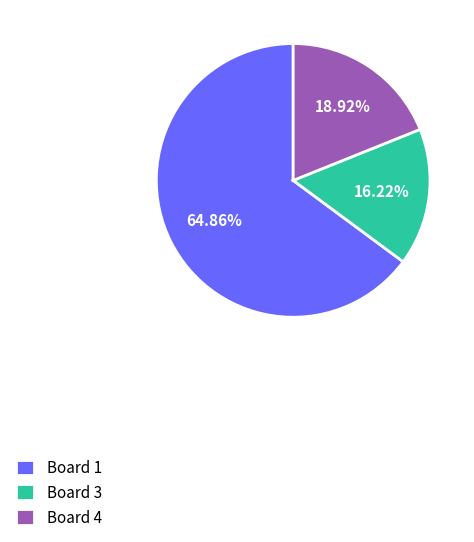

How many slices are in this pie chart?

3